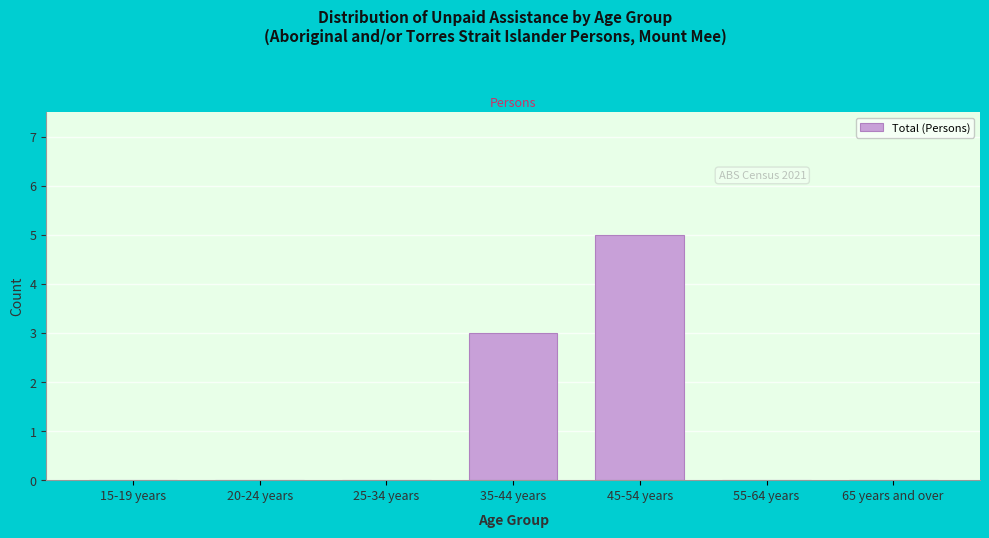

Reading right to left, what are all the values shown in this chart?

65 years and over=0	55-64 years=0	45-54 years=5	35-44 years=3	25-34 years=0	20-24 years=0	15-19 years=0